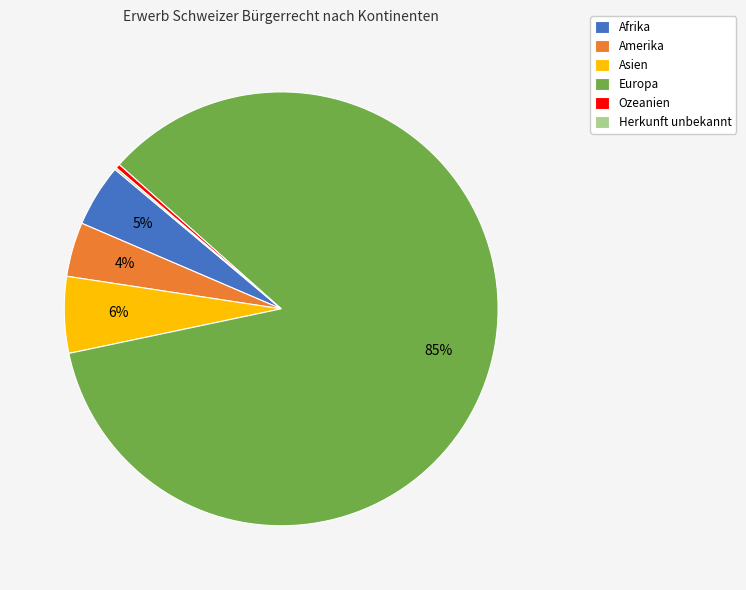

To the nearest percent, what is the average slice percentage?

17%